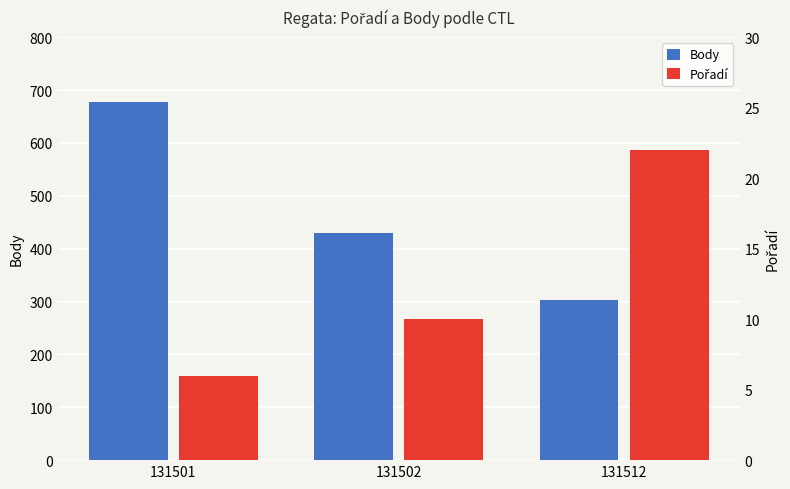

Where is Body nearest to the value 490?

131502